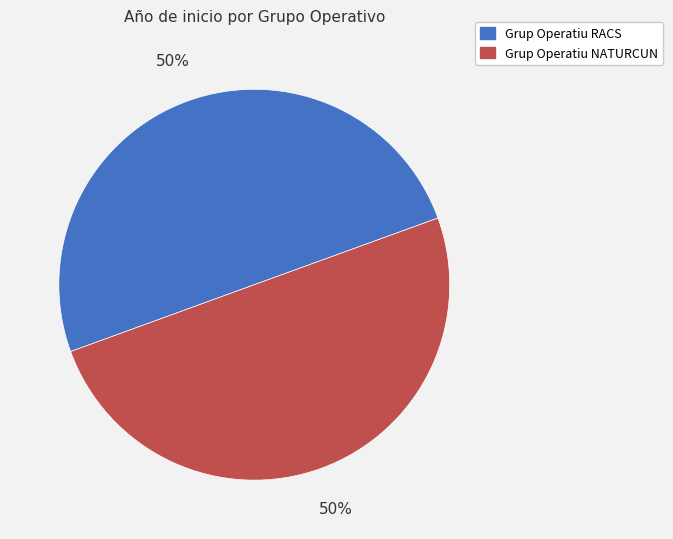

Is it true that Grup Operatiu NATURCUN is 44% of the pie?

False